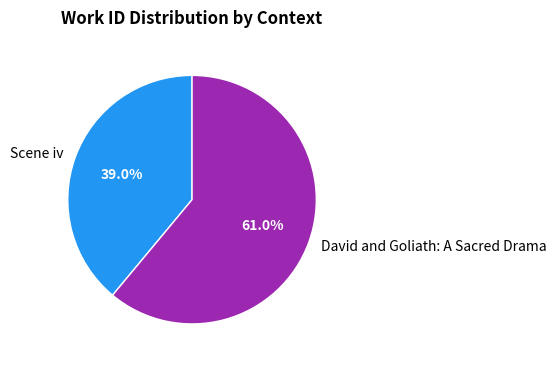

Combined, what portion of the pie is Scene iv and David and Goliath: A Sacred Drama?

100.0%